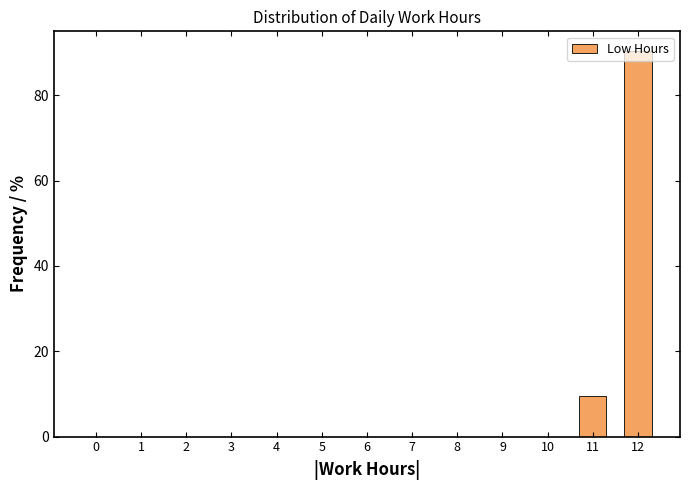

What is the change in value from 4 to 12?

+90.5